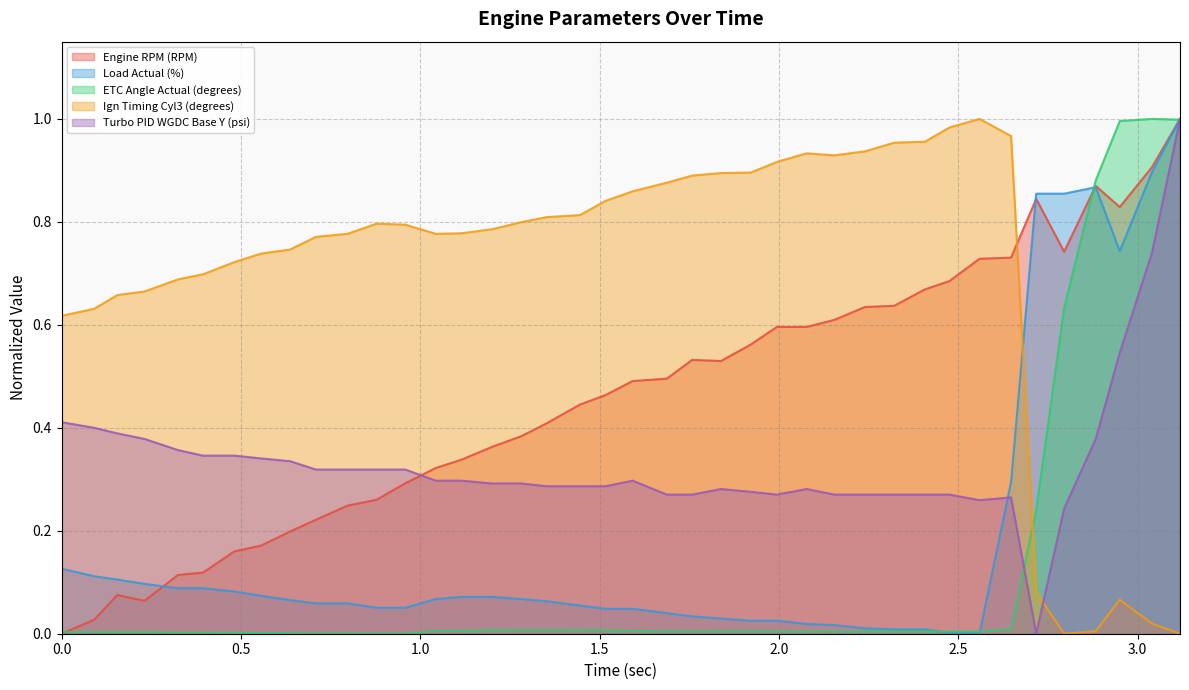

What is the difference between the maximum and minimum values in the Engine RPM (RPM) series?

1.0